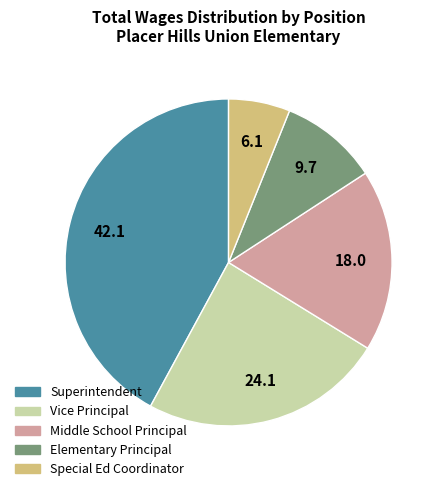

Is there a majority slice in this chart?

No